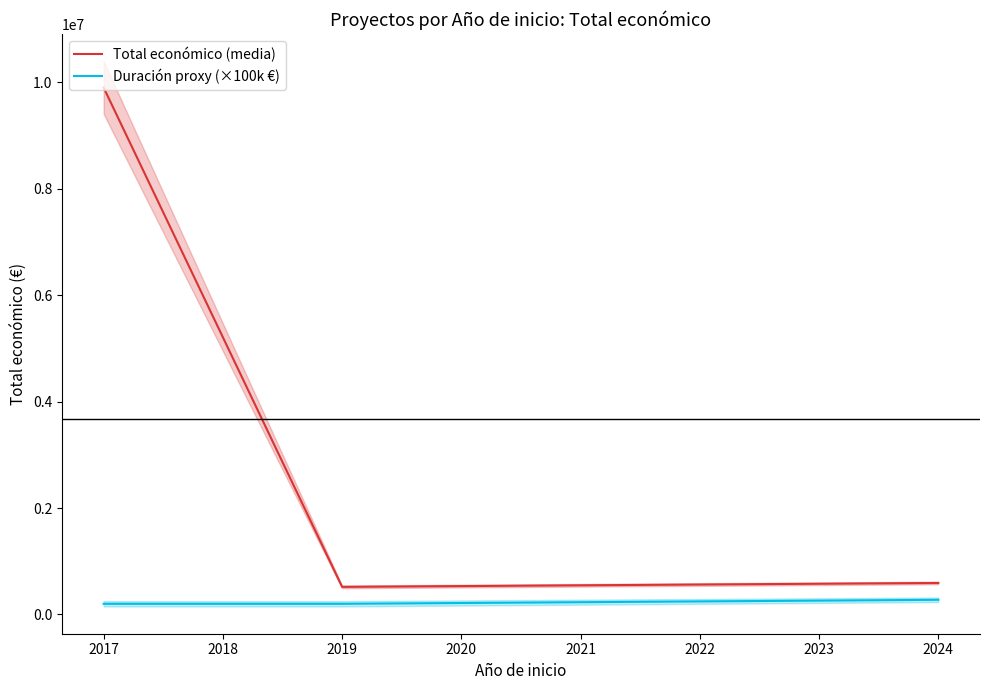

Is it true that Duración proxy (×100k €) equals 200000.0 at 2017?

True